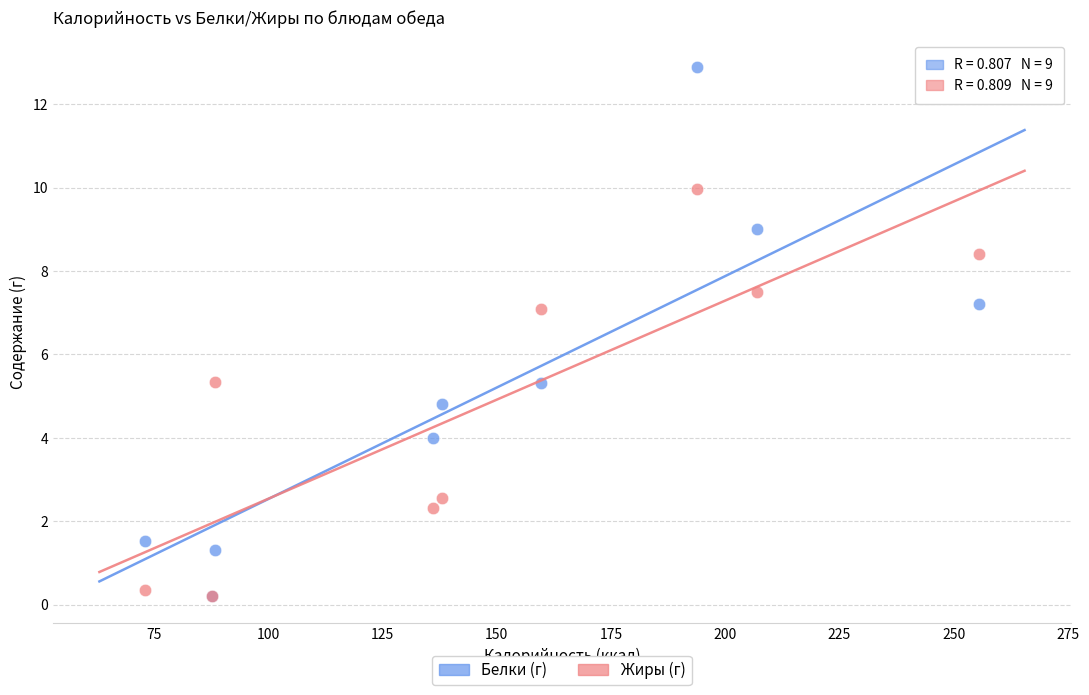

Which series has the largest Y range (max minus min)?

Белки (г)